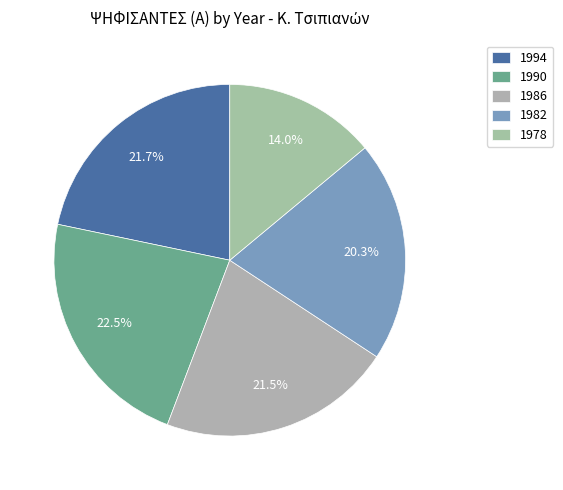

The 1990 slice represents 33% of the pie. True or false?

False